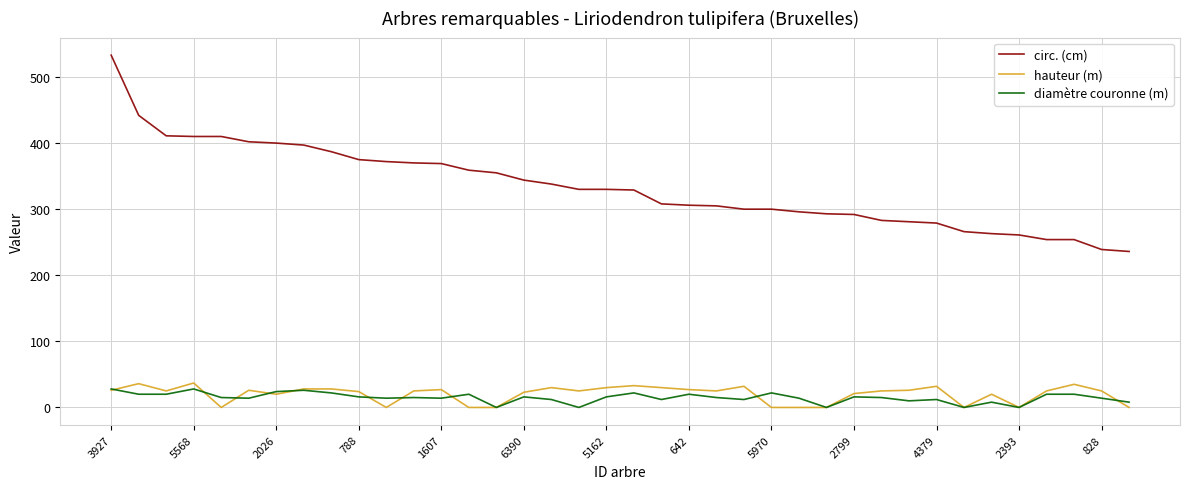

True or false: hauteur (m) and circ. (cm) cross at least once.

False